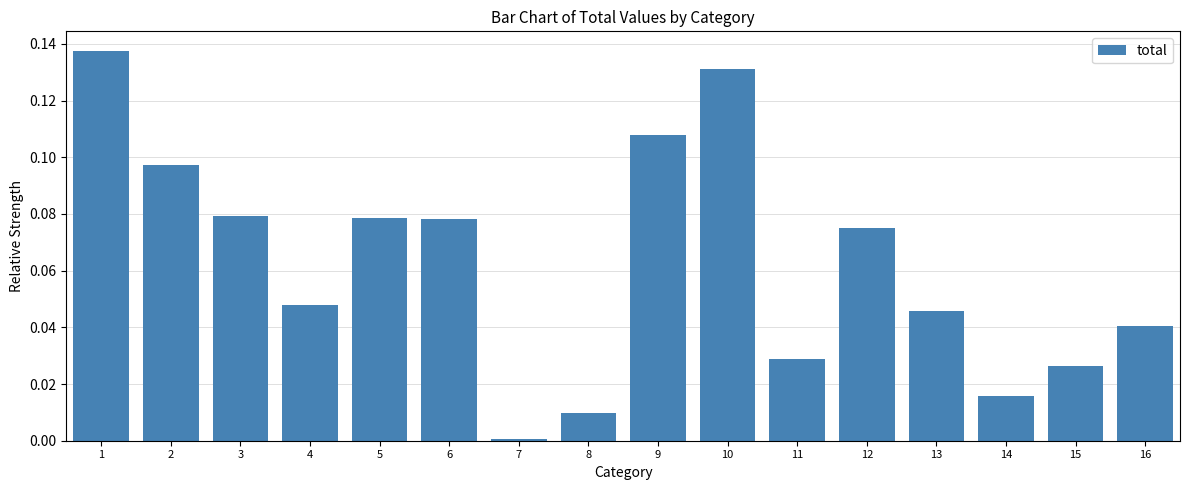

What is the sum of all values?

1.0